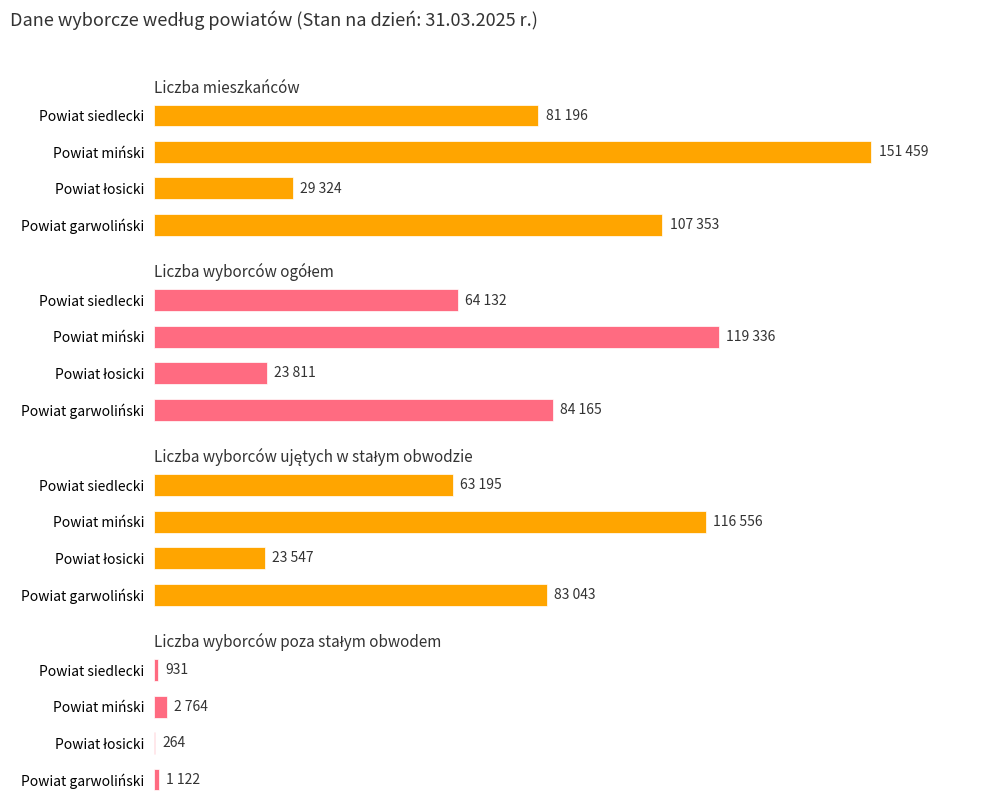

How many data points does each series have?

4